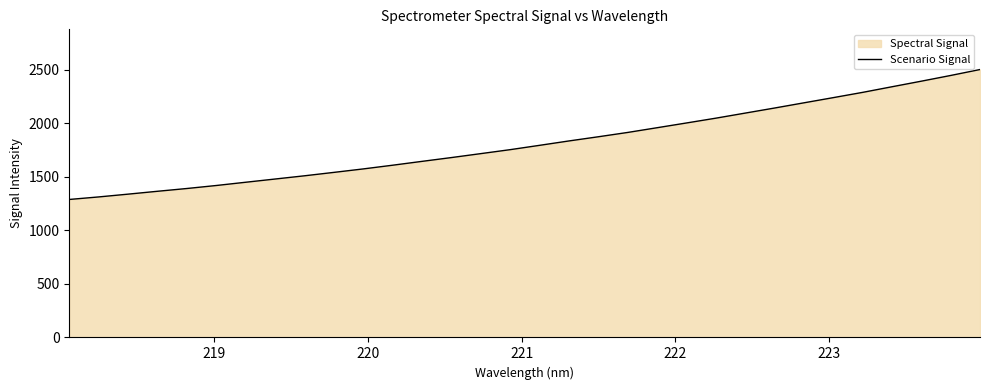

What is the minimum value shown in the chart?

1288.6